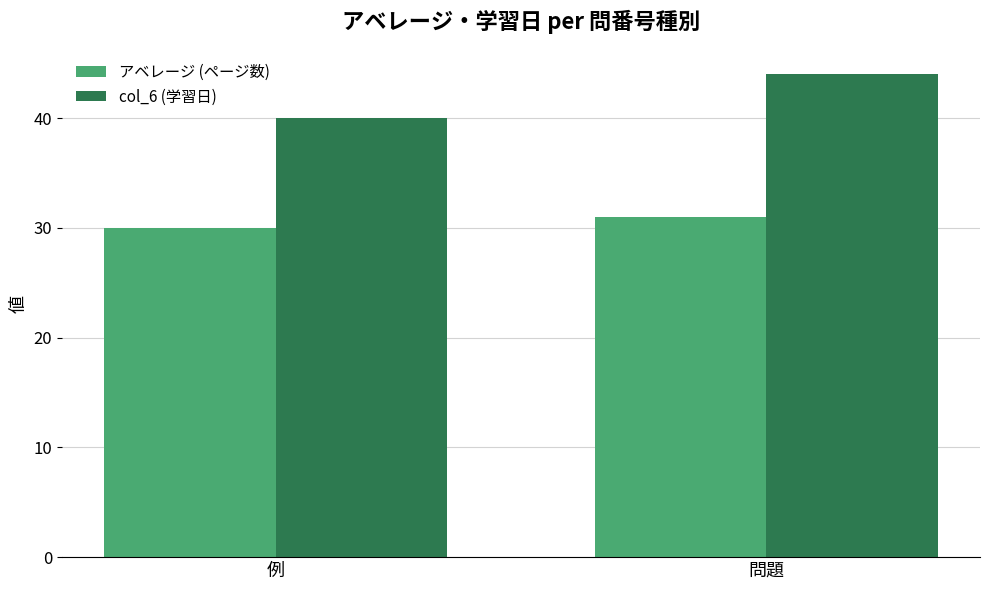

What is the label of the 2nd bar from the right?

例